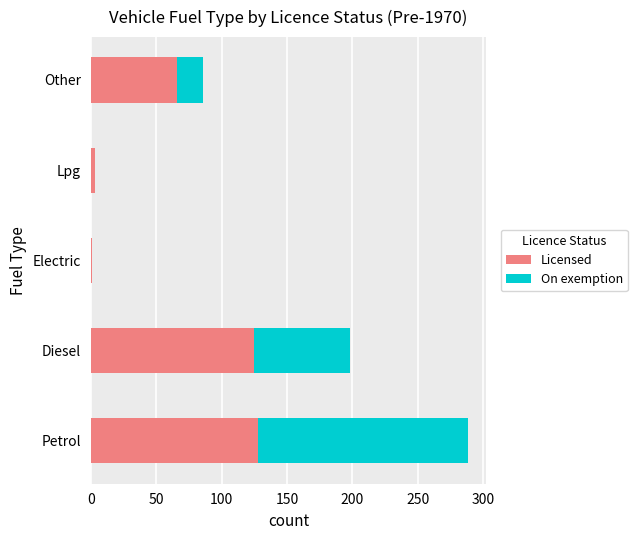

What is the highest value of the Licensed series?

128